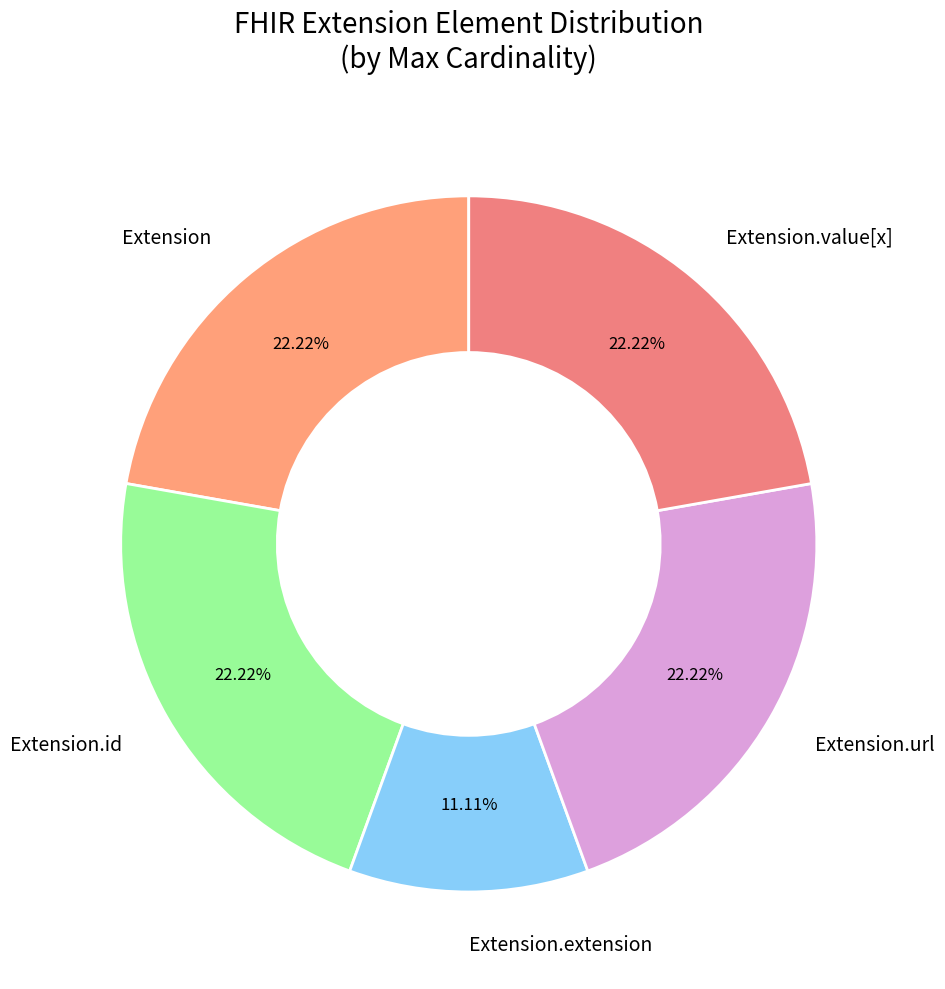

Does any single category account for the majority?

No